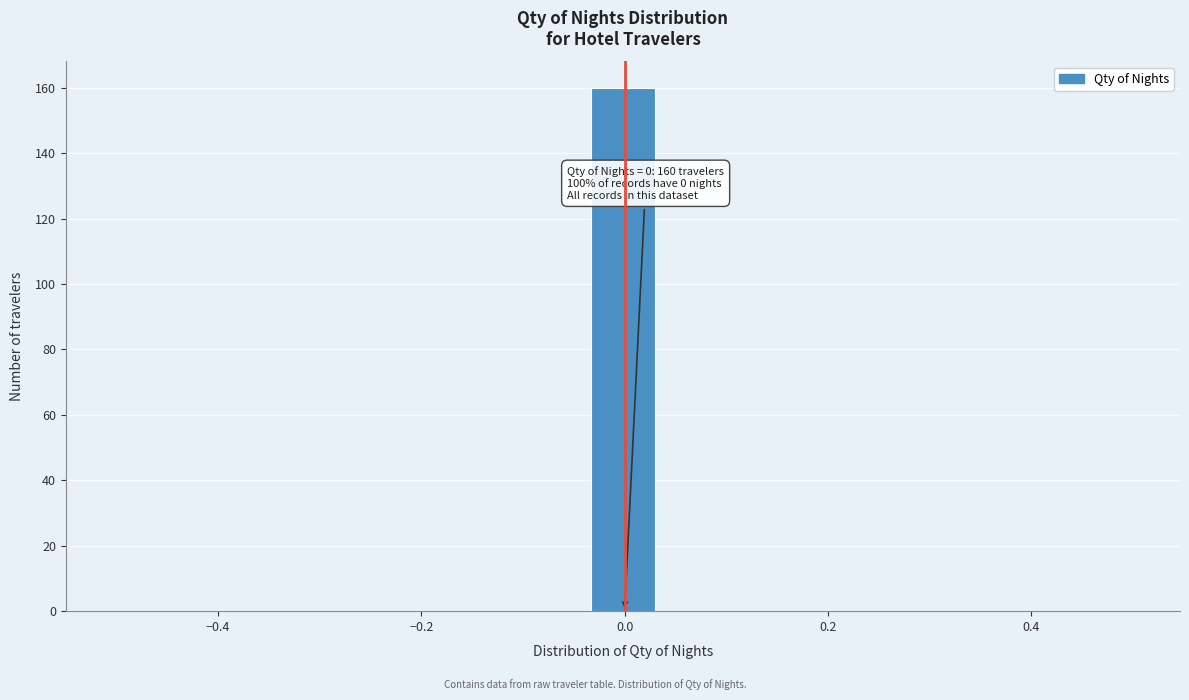

Read against the x-axis, roughly where is the centre of the tallest bar?

0.00